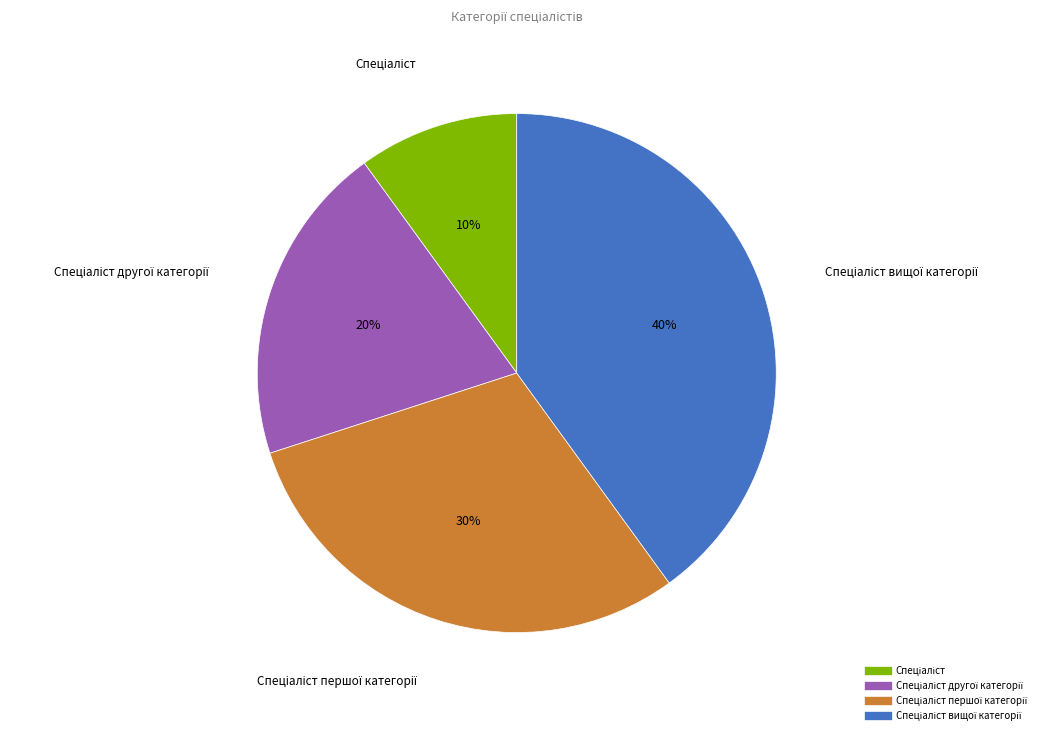

To the nearest percent, what is the difference between the largest and smallest slice percentages?

30%